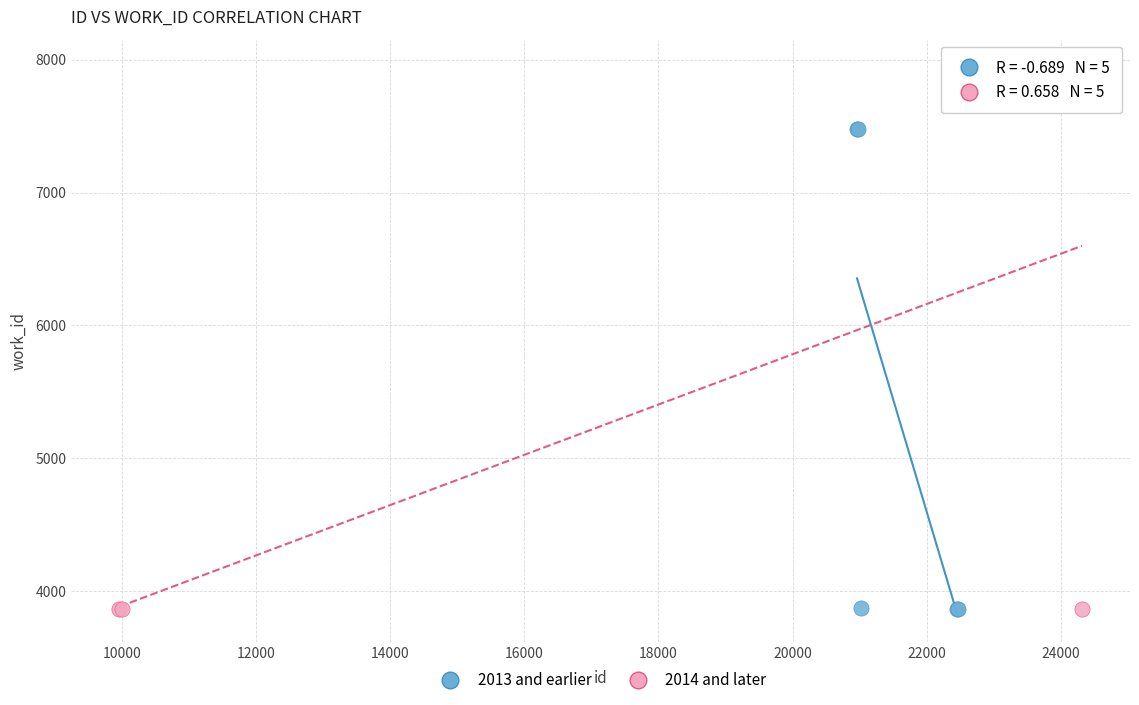

Which series reaches the maximum Y coordinate?

2014 and later